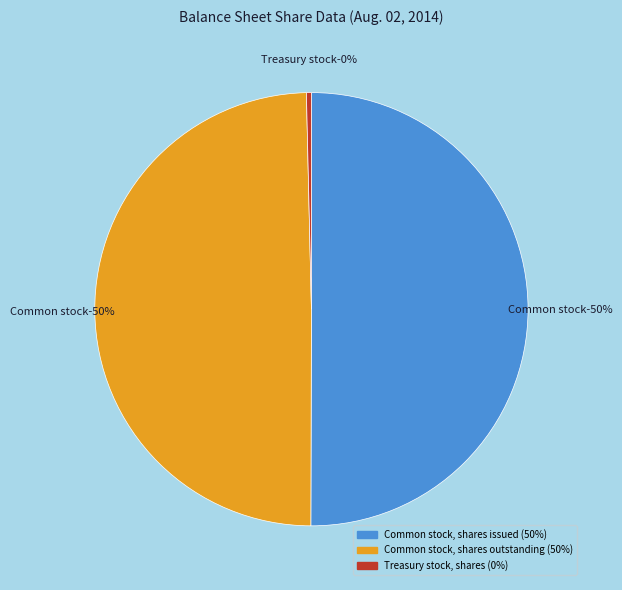

To the nearest percent, what portion does Common stock, shares issued represent?

50%